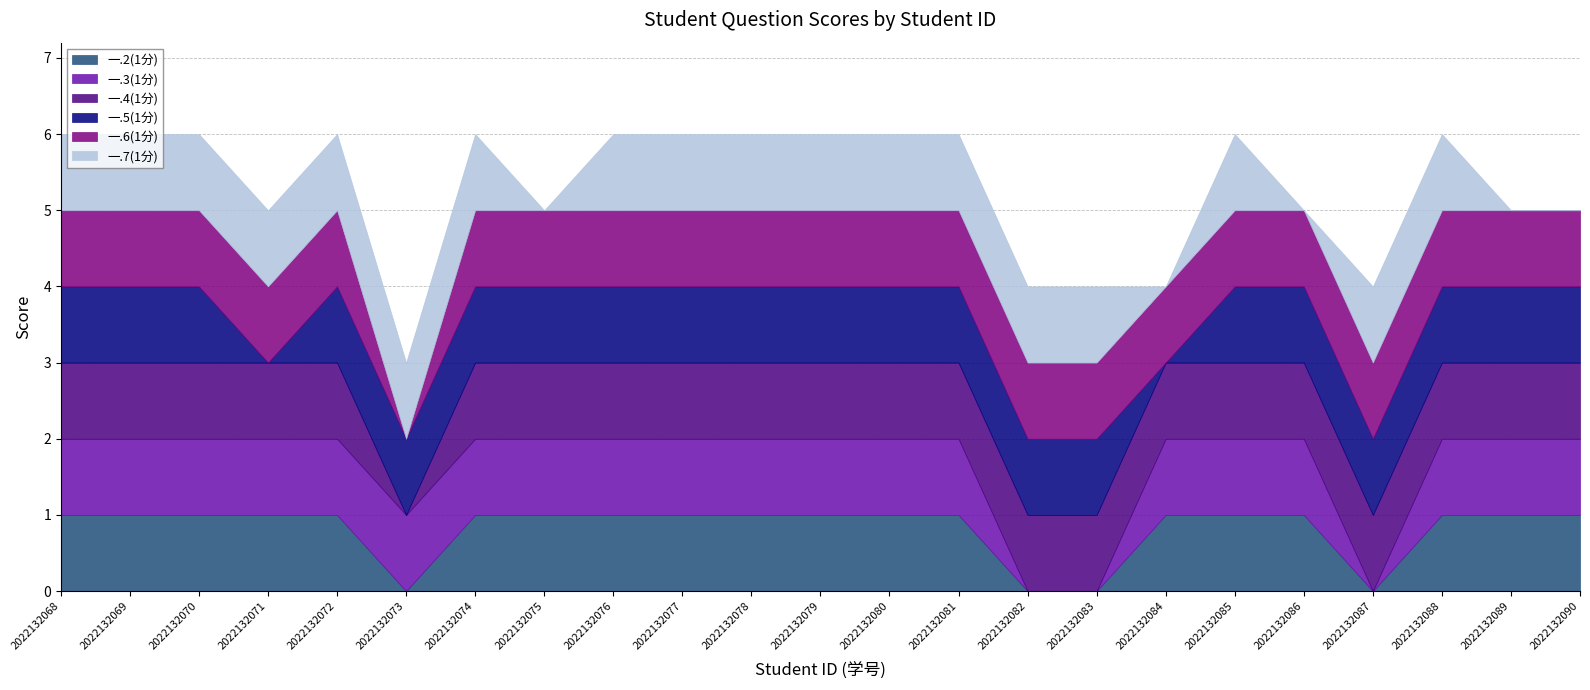

How many 一.6(1分) values are between 1 and 2?

22